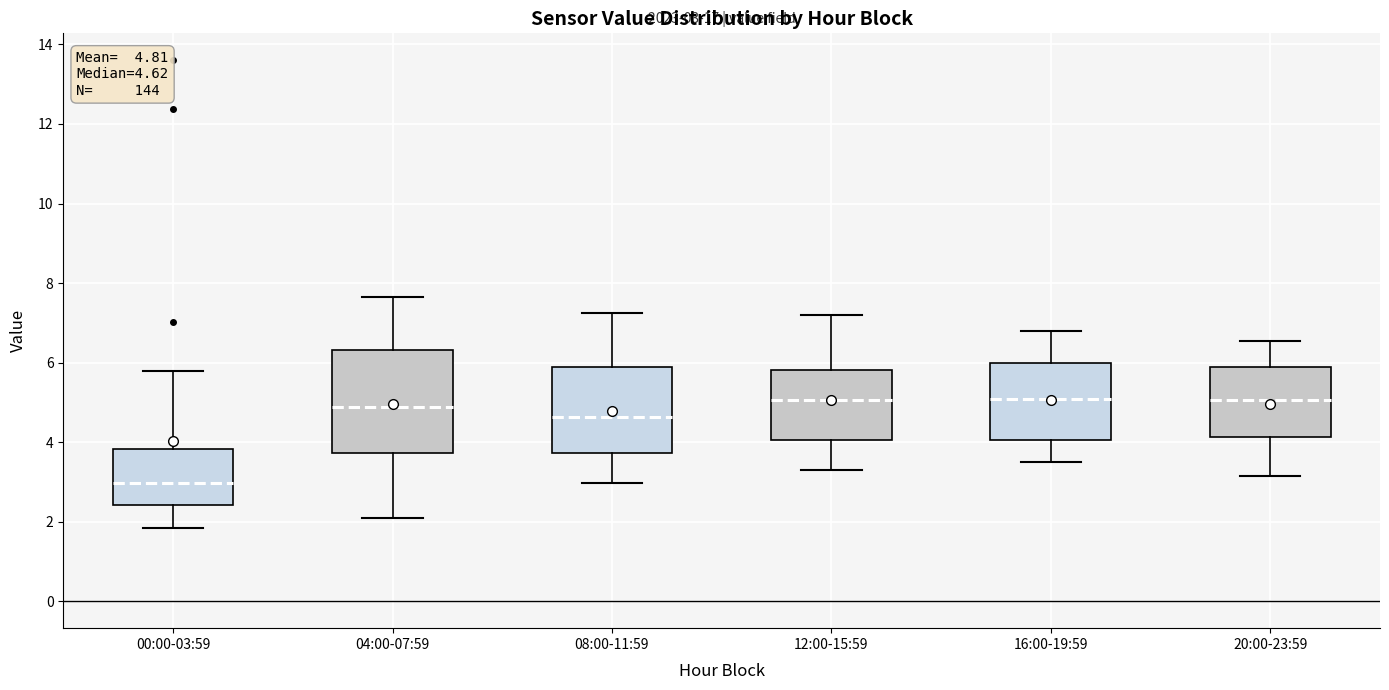

Which box's median line is the lowest?

00:00-03:59